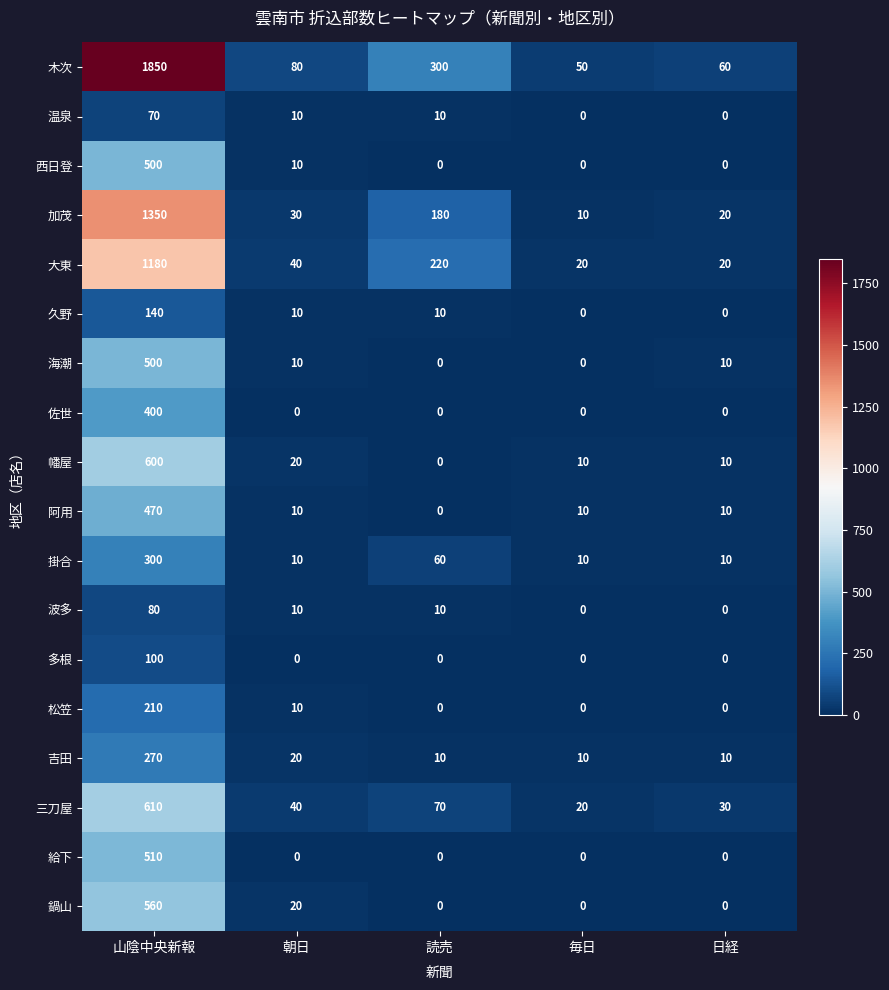

Which category has the highest value across all series?

山陰中央新報